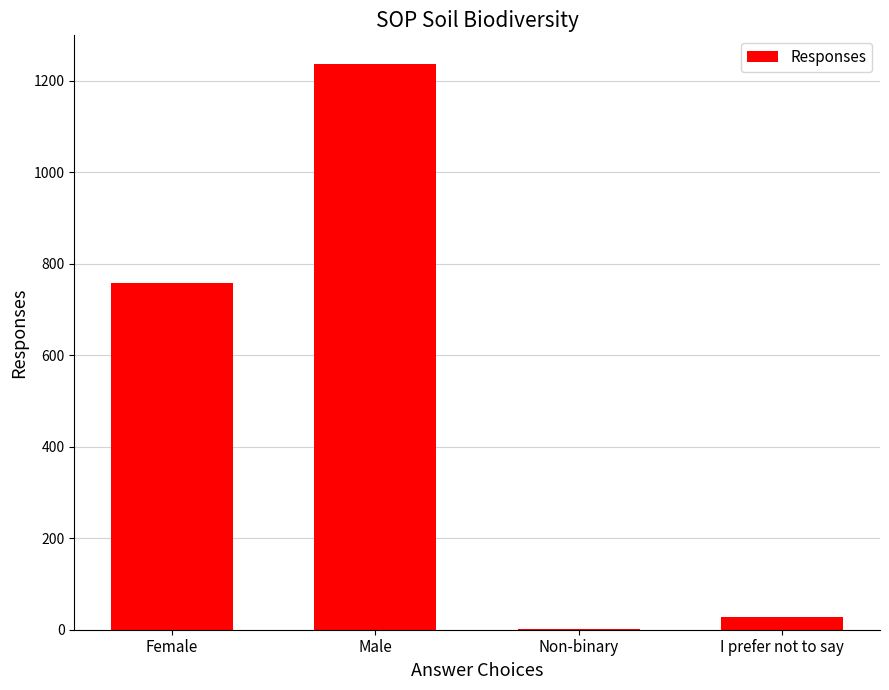

Are the bars horizontal?

No